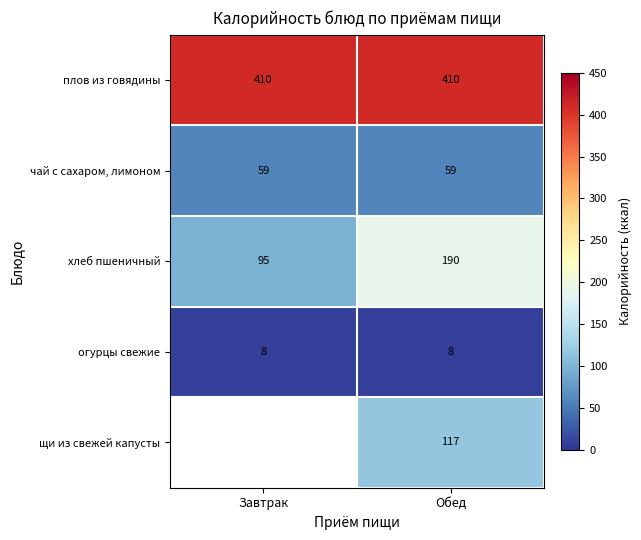

True or false: плов из говядины has a value of 561.6 at Обед.

False